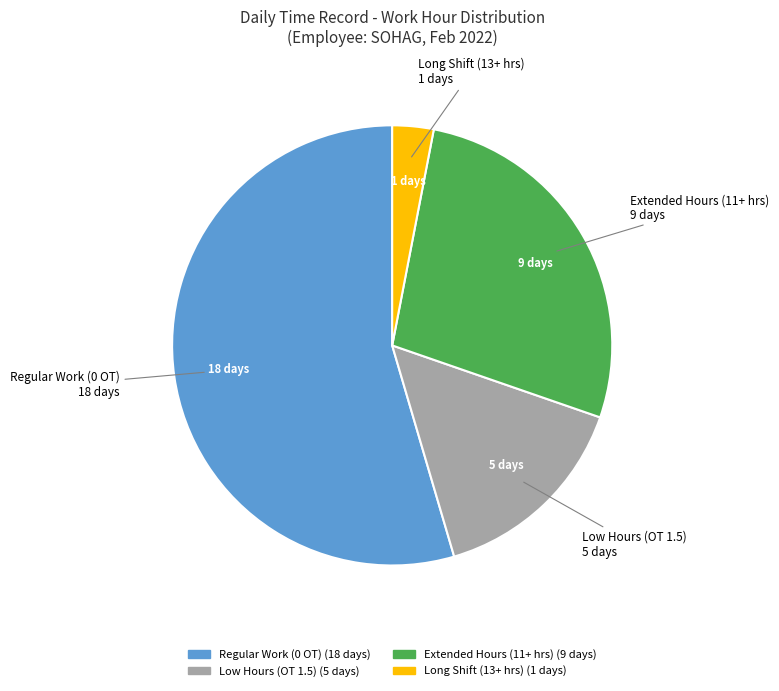

Is there a majority slice in this chart?

Yes